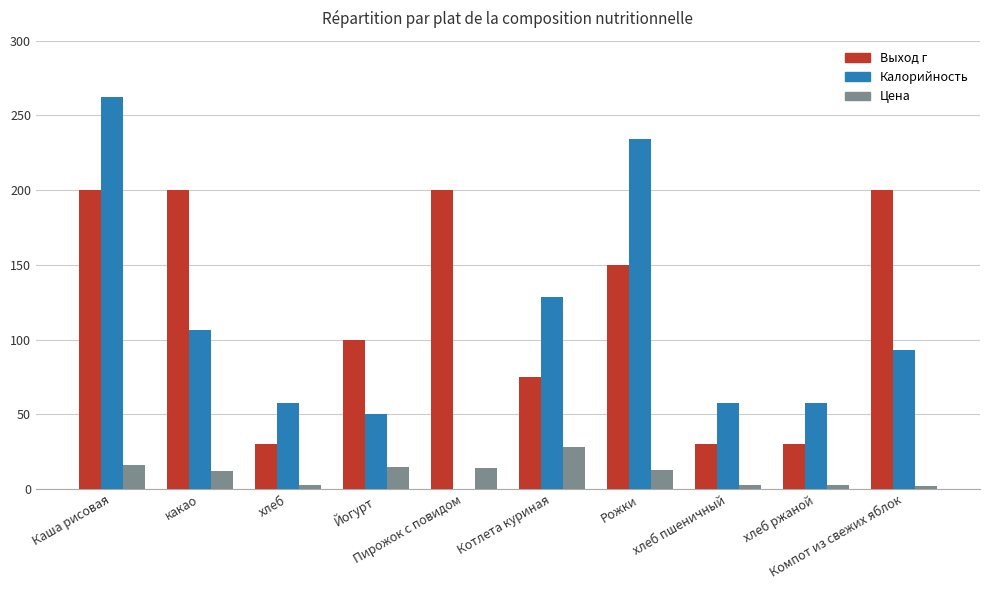

Is it true that Выход г equals 30.0 at хлеб?

True